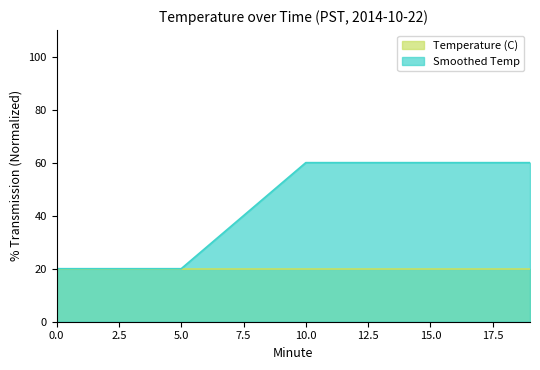

Approximately how many times larger is the value at 11 compared to 13?

1.0